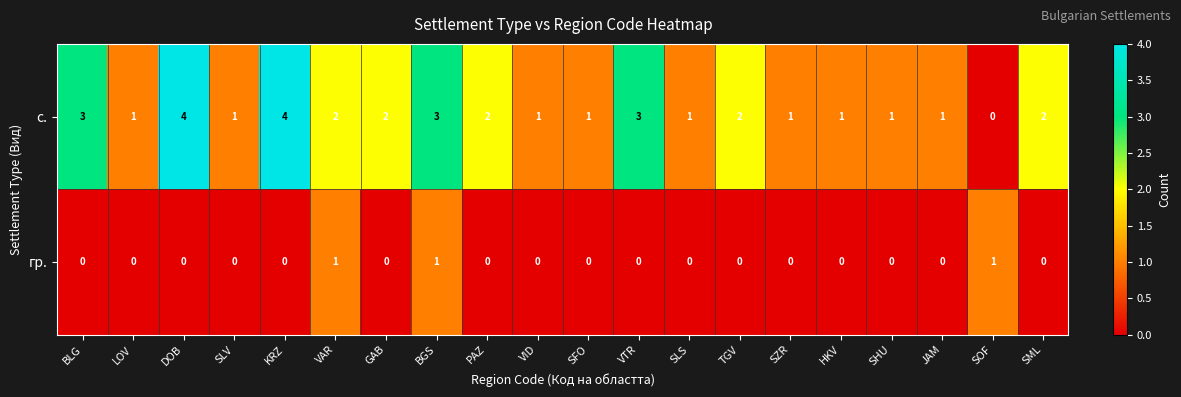

What is the difference between the maximum and minimum values in the с. series?

4